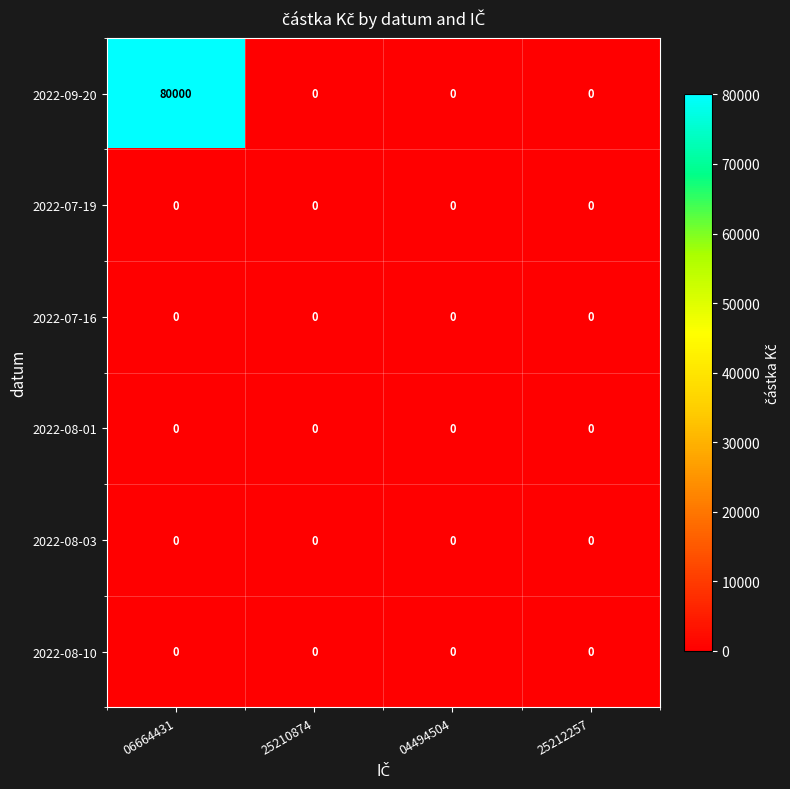

Reading right to left, transcribe all the data shown in this chart.

2022-09-20: 0	0	0	80000
2022-07-19: 0	0	0	0
2022-07-16: 0	0	0	0
2022-08-01: 0	0	0	0
2022-08-03: 0	0	0	0
2022-08-10: 0	0	0	0